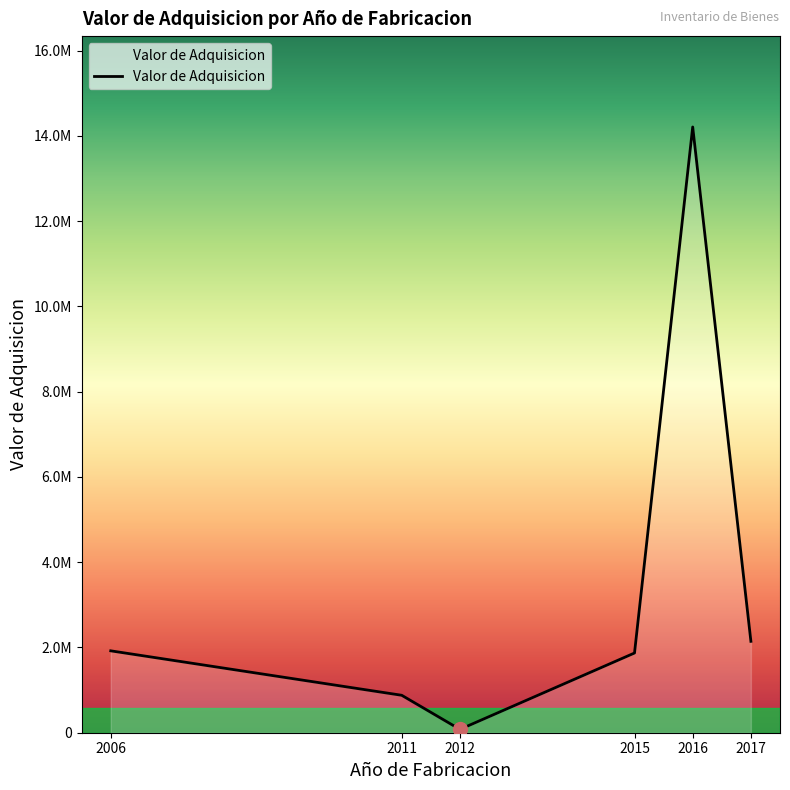

Does the chart display data point markers on the line(s)?

No